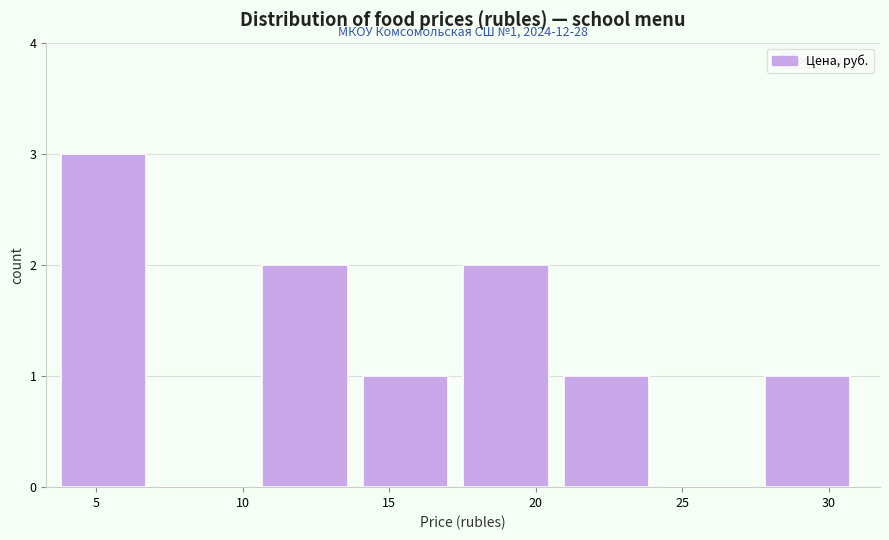

Over which range of the x-axis is the bar tallest?

4.0 to 7.0